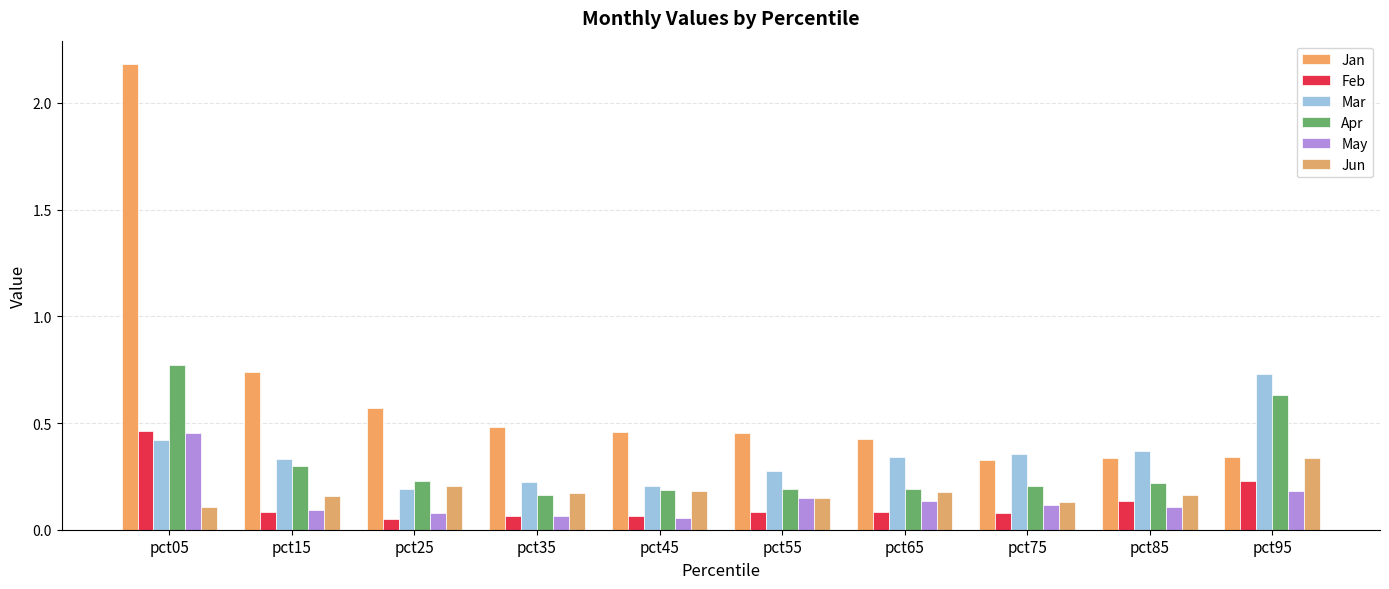

What are all the series names shown in the legend?

Jan, Feb, Mar, Apr, May, Jun